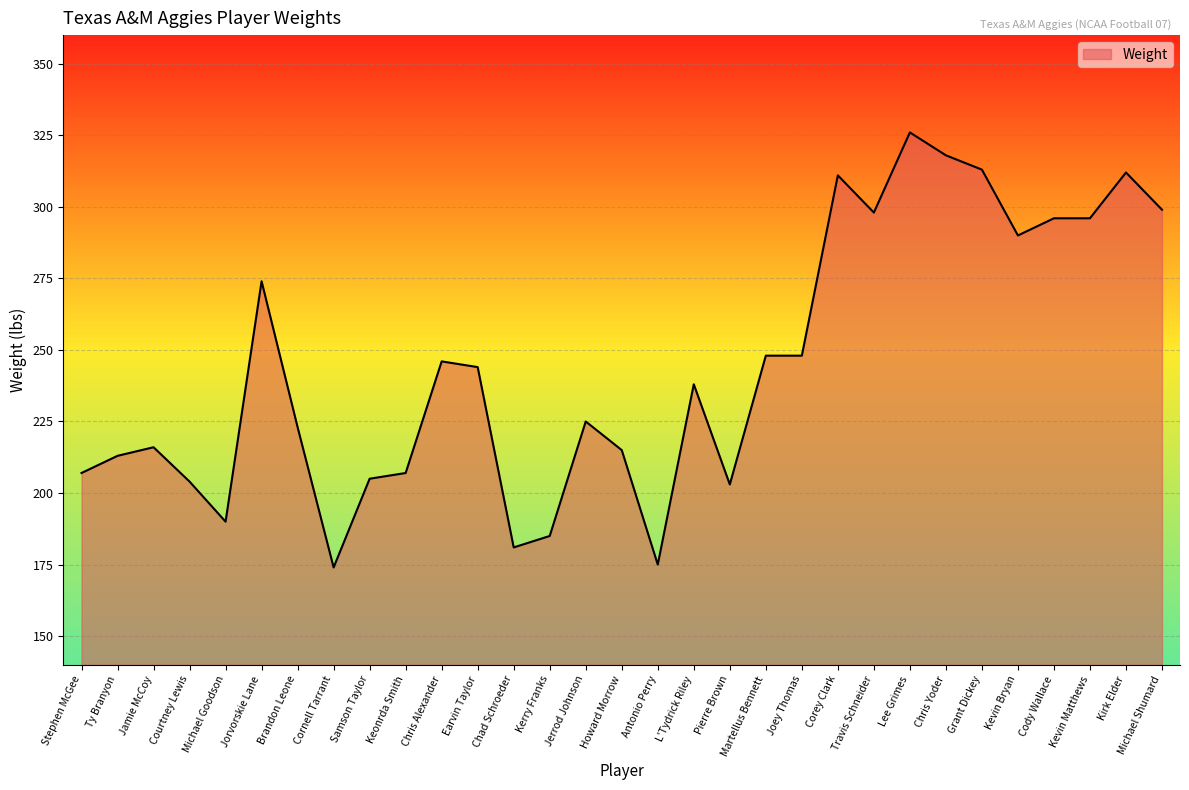

What is the difference between the maximum and minimum values?

152